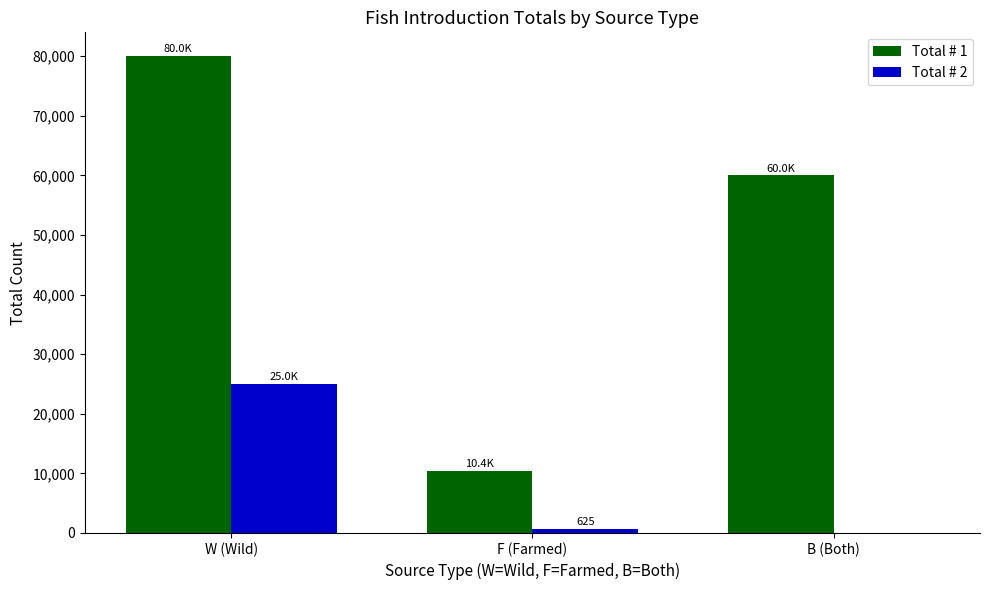

Is the value of Total # 2 at W (Wild) greater than the value of Total # 1 at W (Wild)?

No